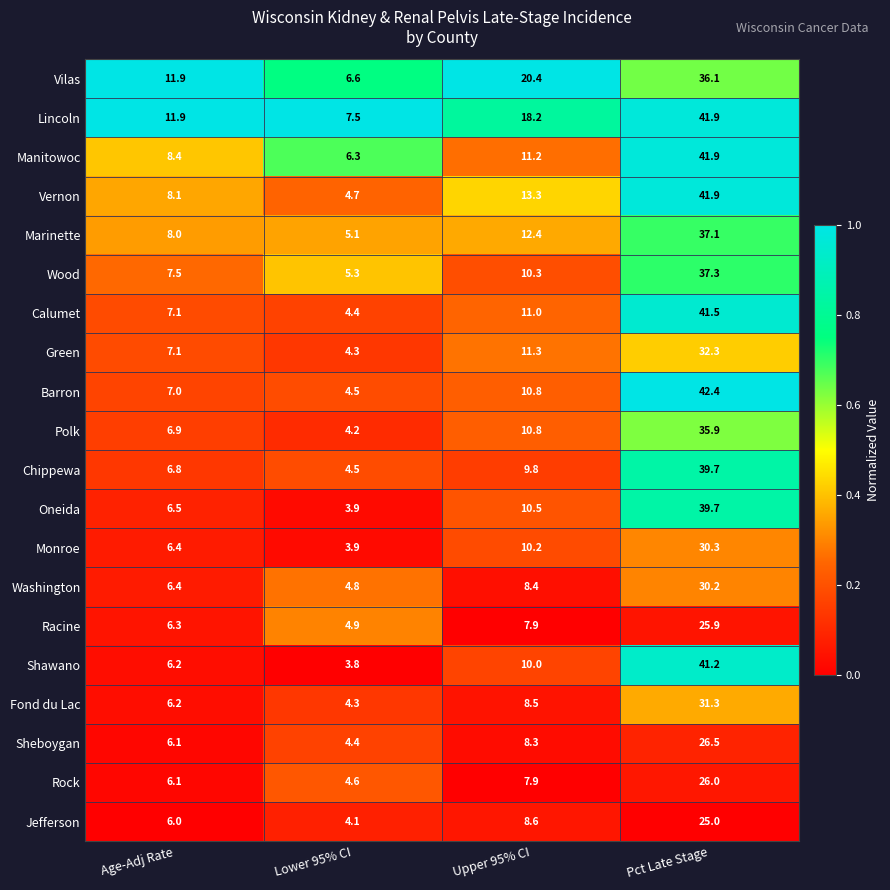

Which category has the highest value in the Shawano series?

Pct Late Stage